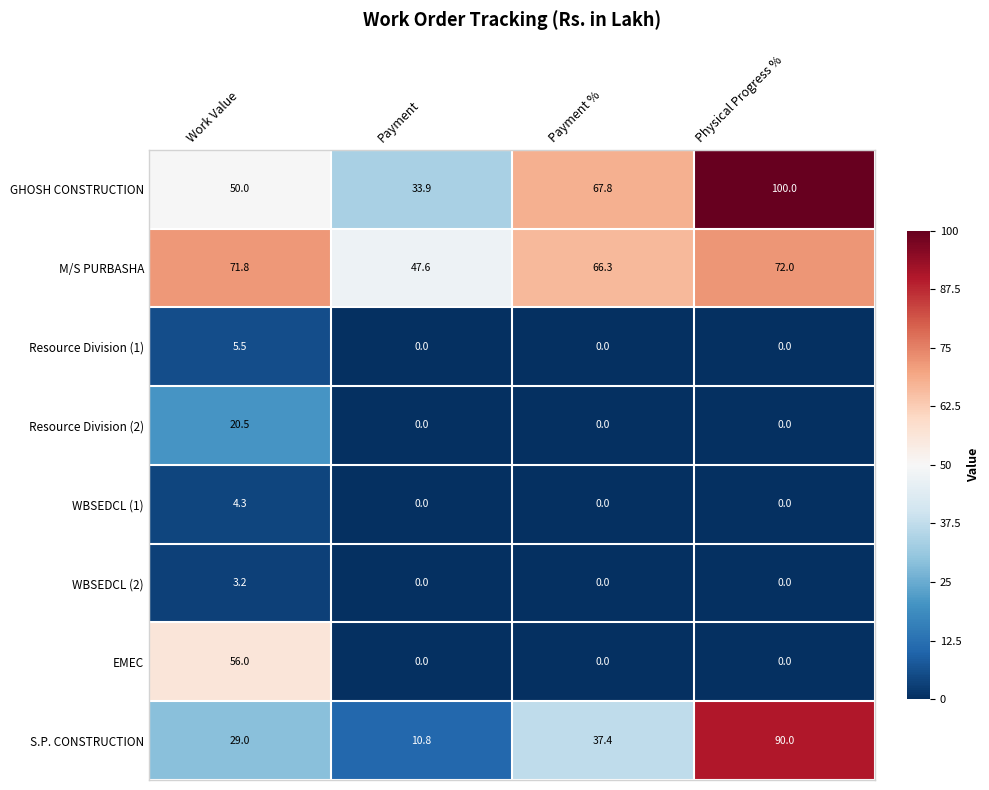

How many categories are shown in the chart?

4